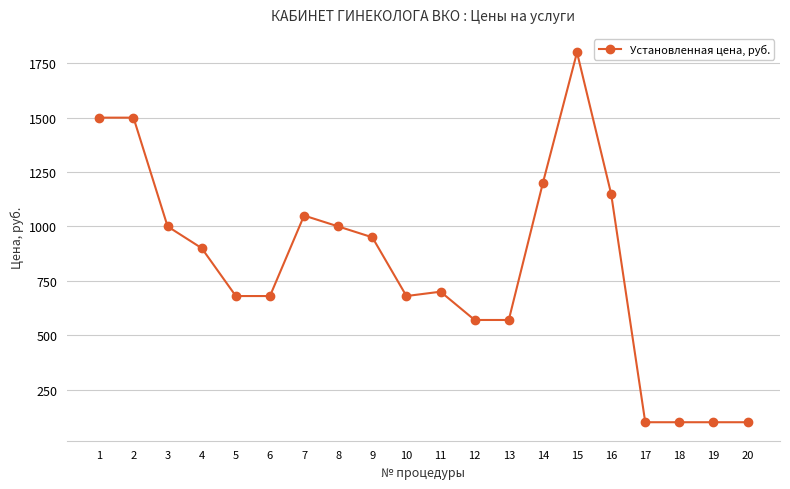

At which label is the value closest to 950?

9